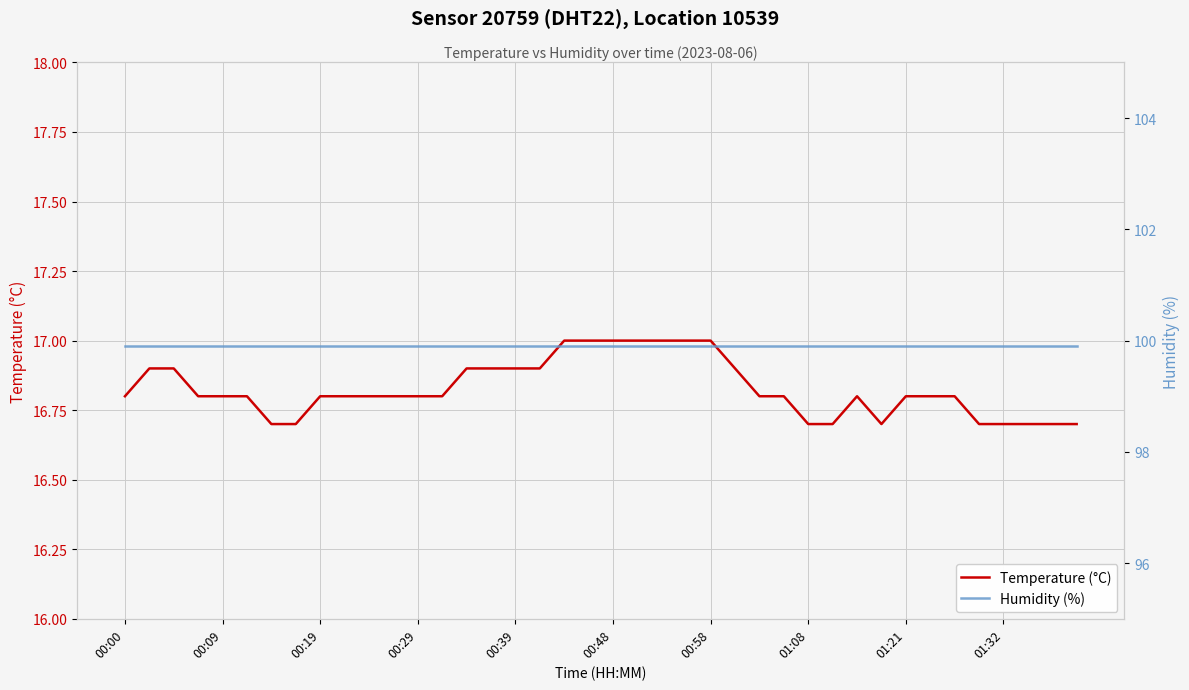

What is the minimum value for Temperature (°C)?

16.7